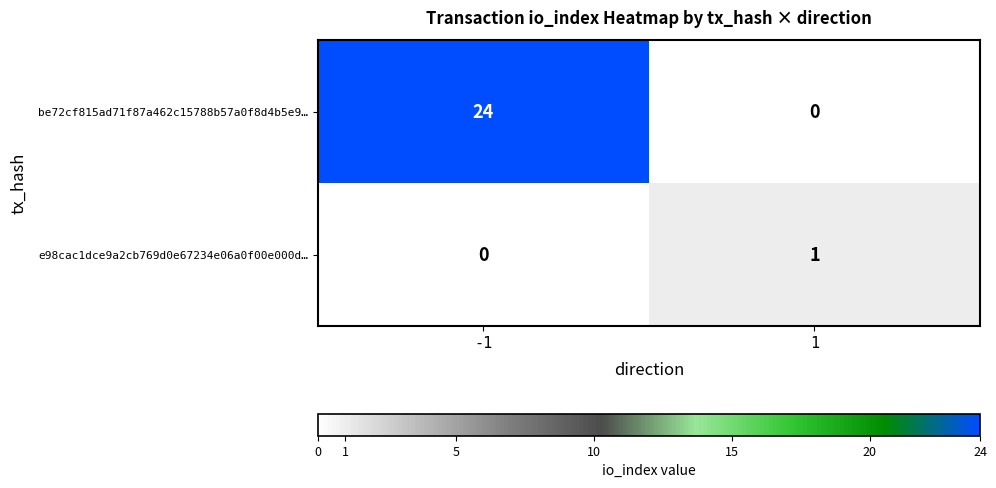

Rank the series at -1 from highest to lowest value.

be72cf815ad71f87a462c15788b57a0f8d4b5e9…, e98cac1dce9a2cb769d0e67234e06a0f00e000d…